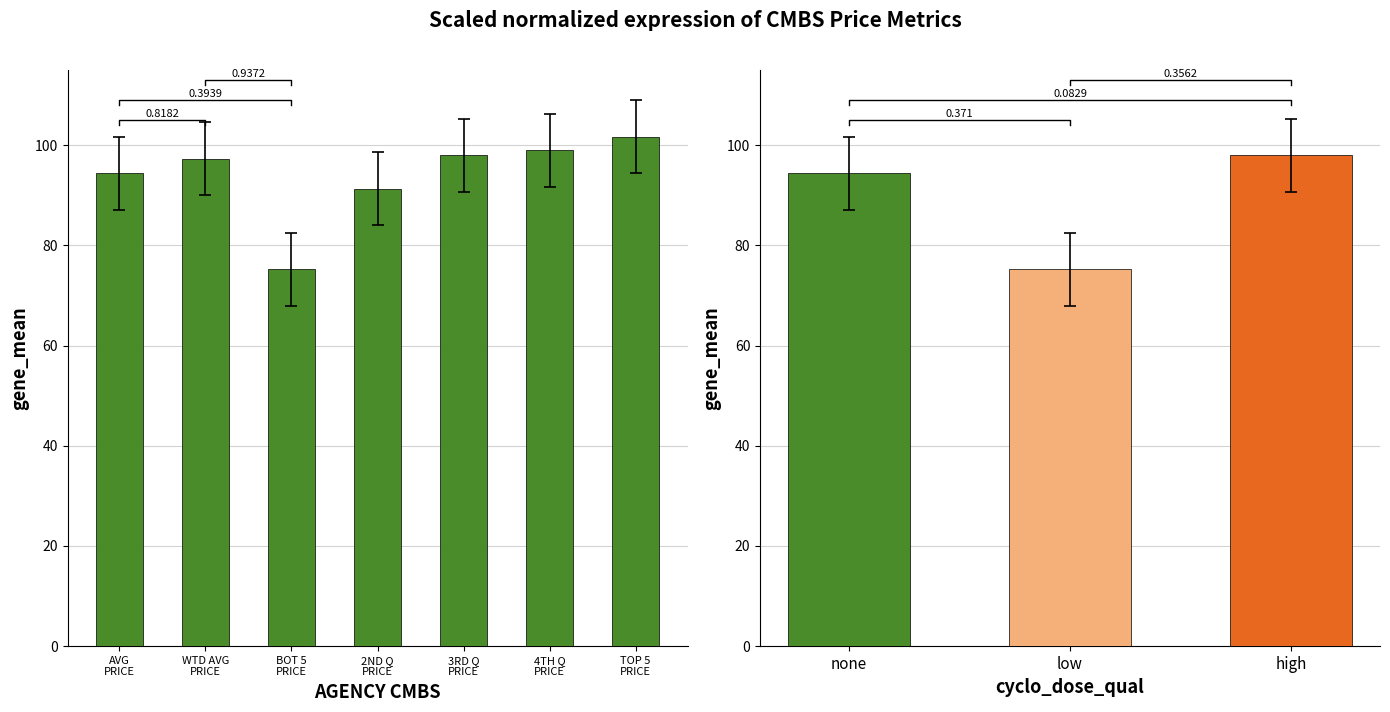

How many categories are shown in the chart?

7